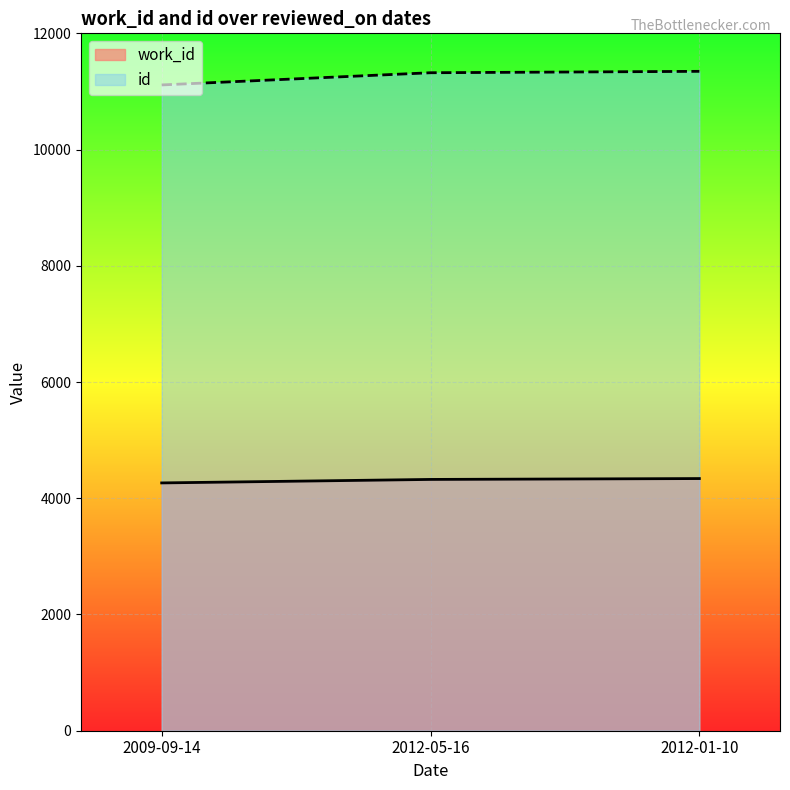

How many lines are shown in the chart?

2